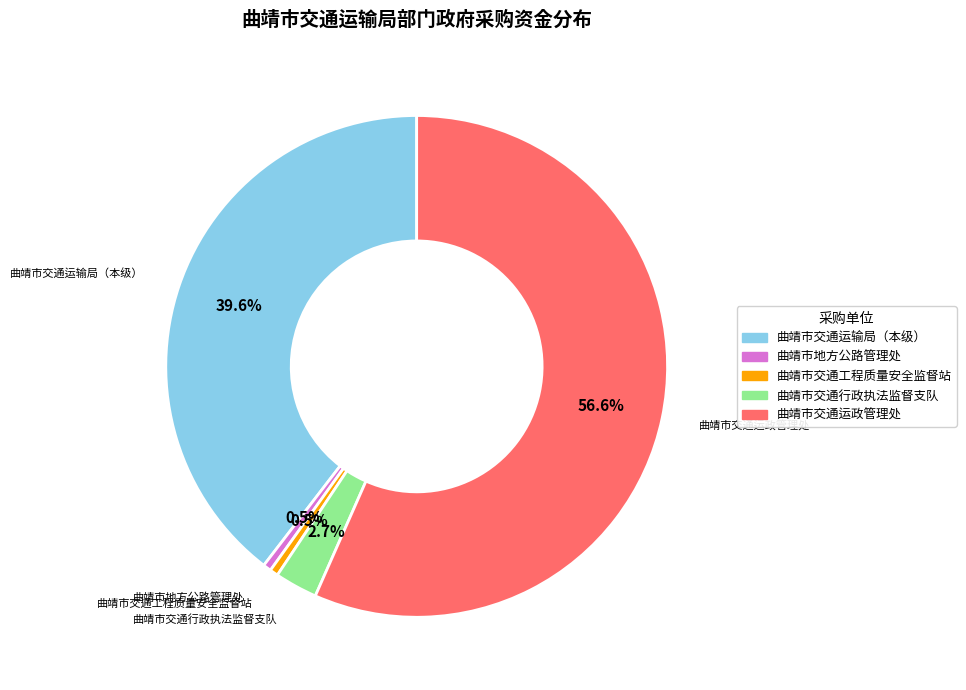

Count the number of slices in the pie.

5